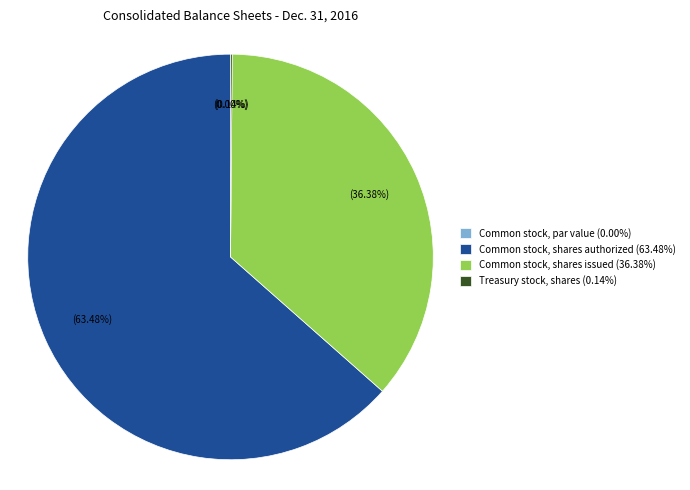

Is it true that Common stock, par value is 1% of the pie?

False